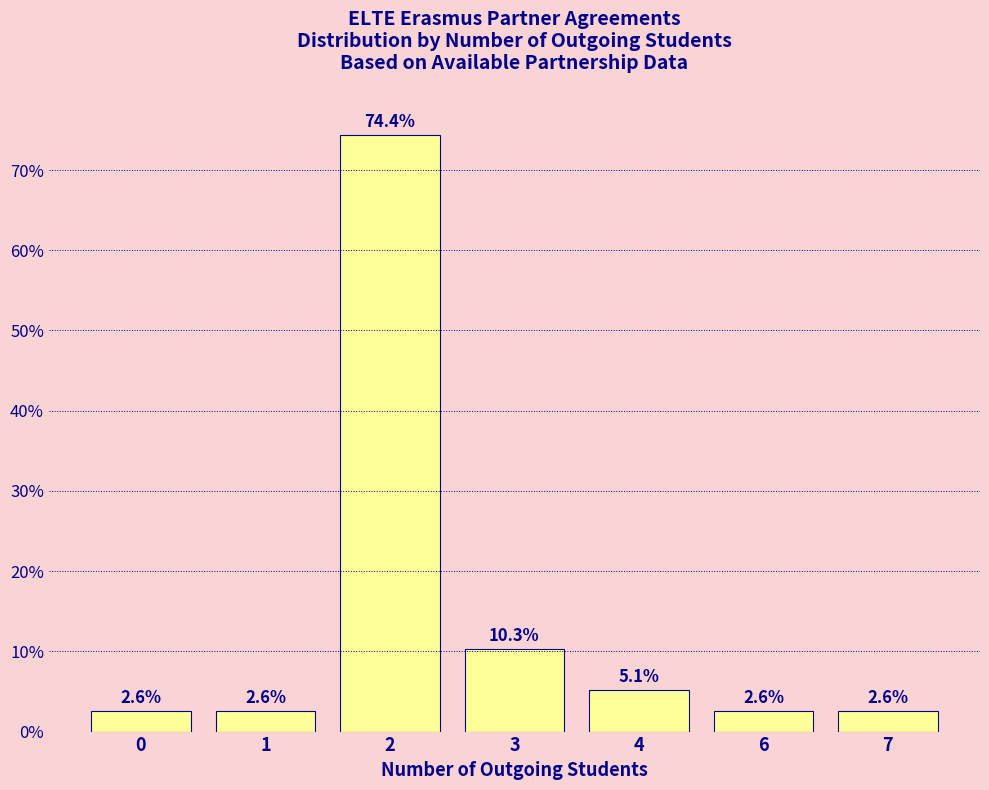

Does the chart contain stacked bars?

No